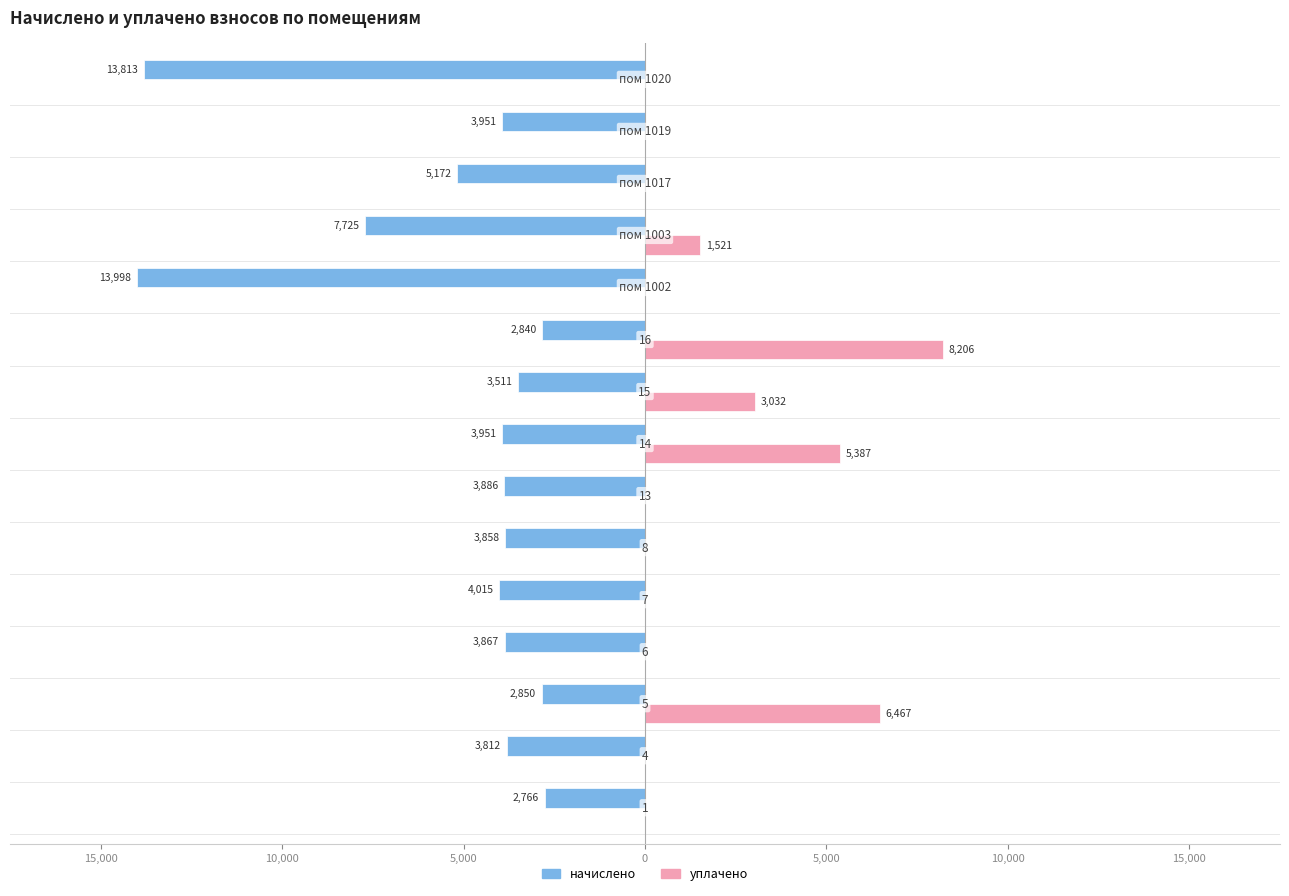

Which series has the largest total across all categories?

уплачено